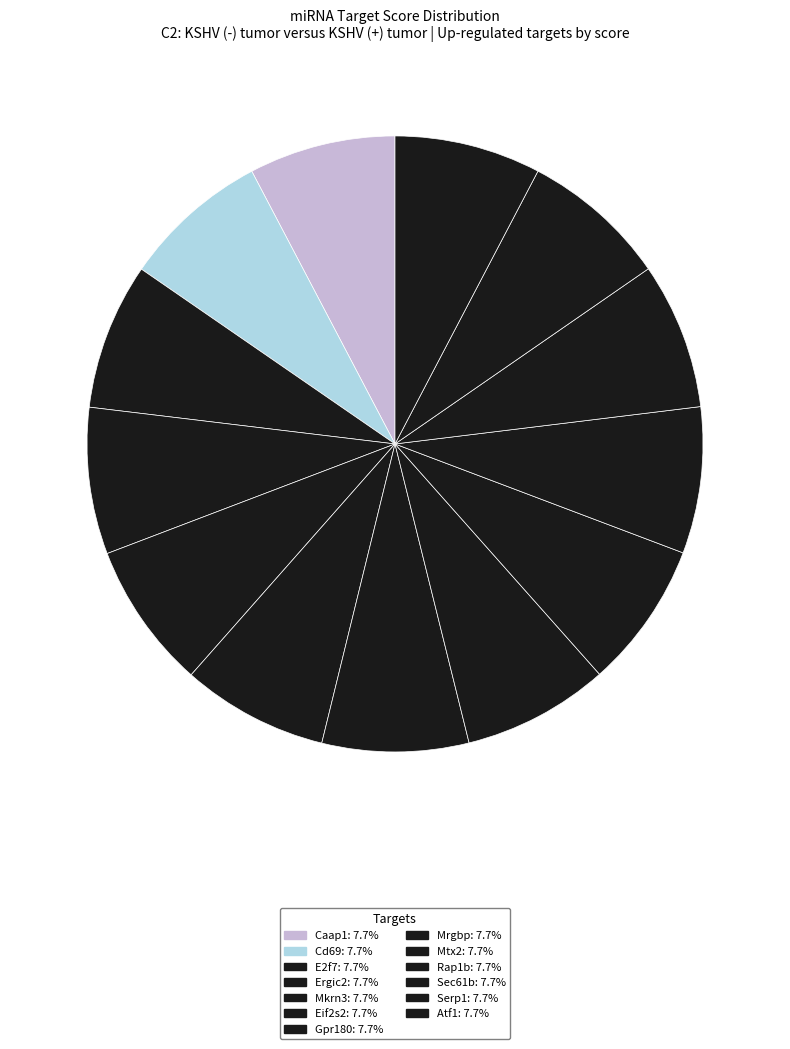

Combined, what portion of the pie is Sec61b and Gpr180?

15.4%